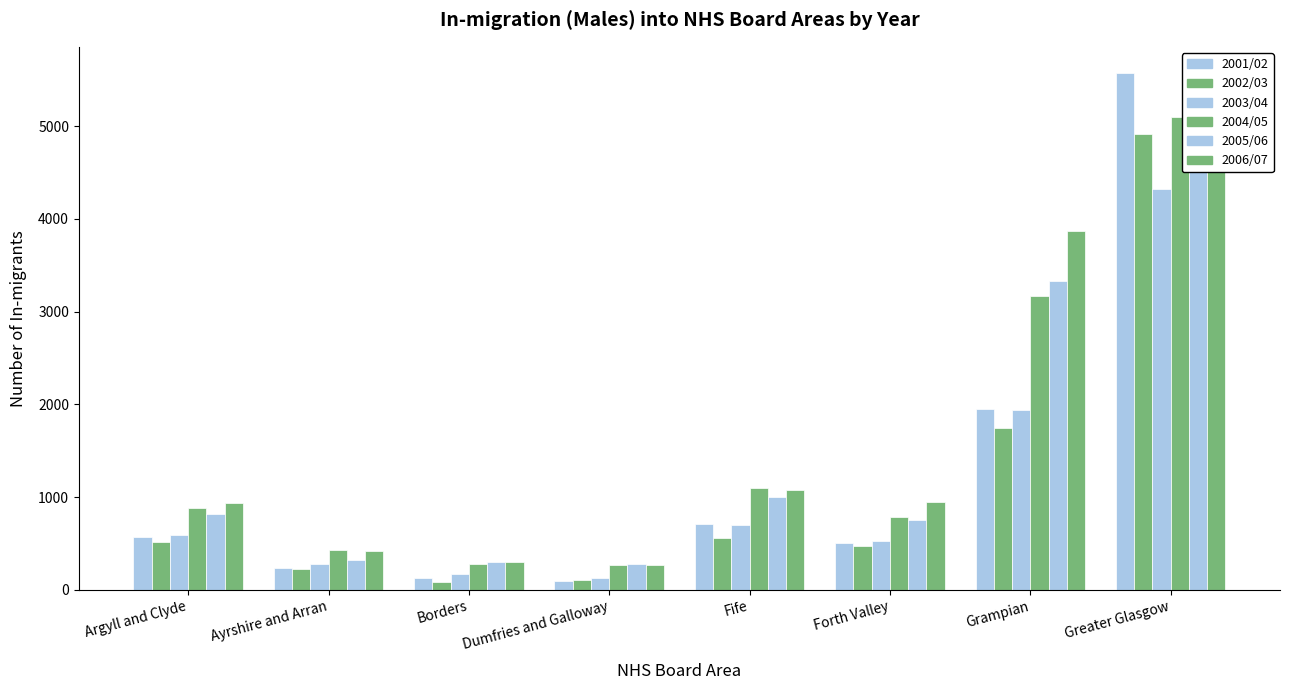

The 2004/05 series shows 6759 at Greater Glasgow. True or false?

False